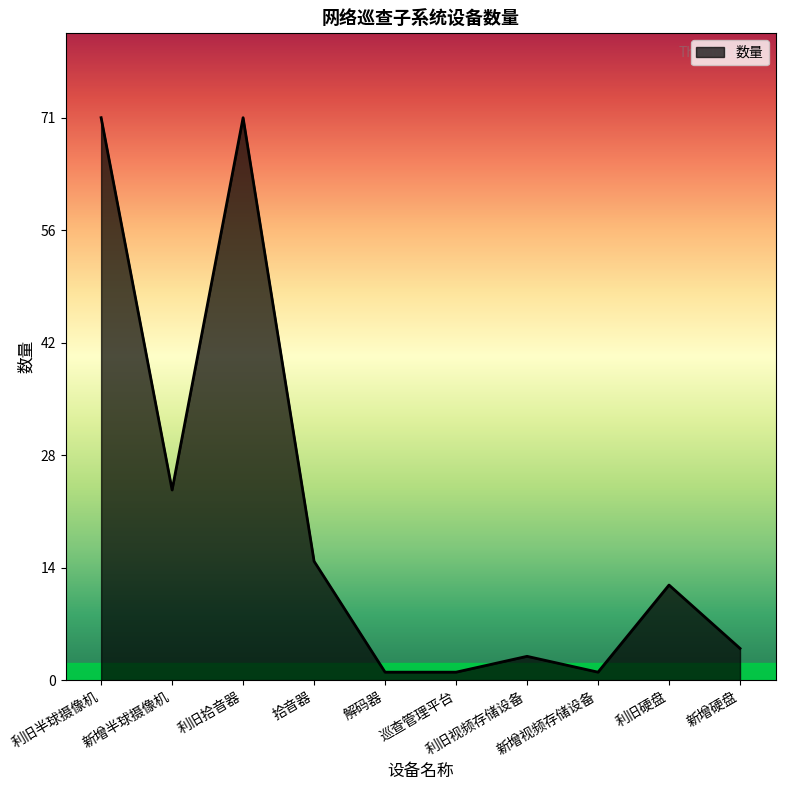

What is the minimum value shown in the chart?

1